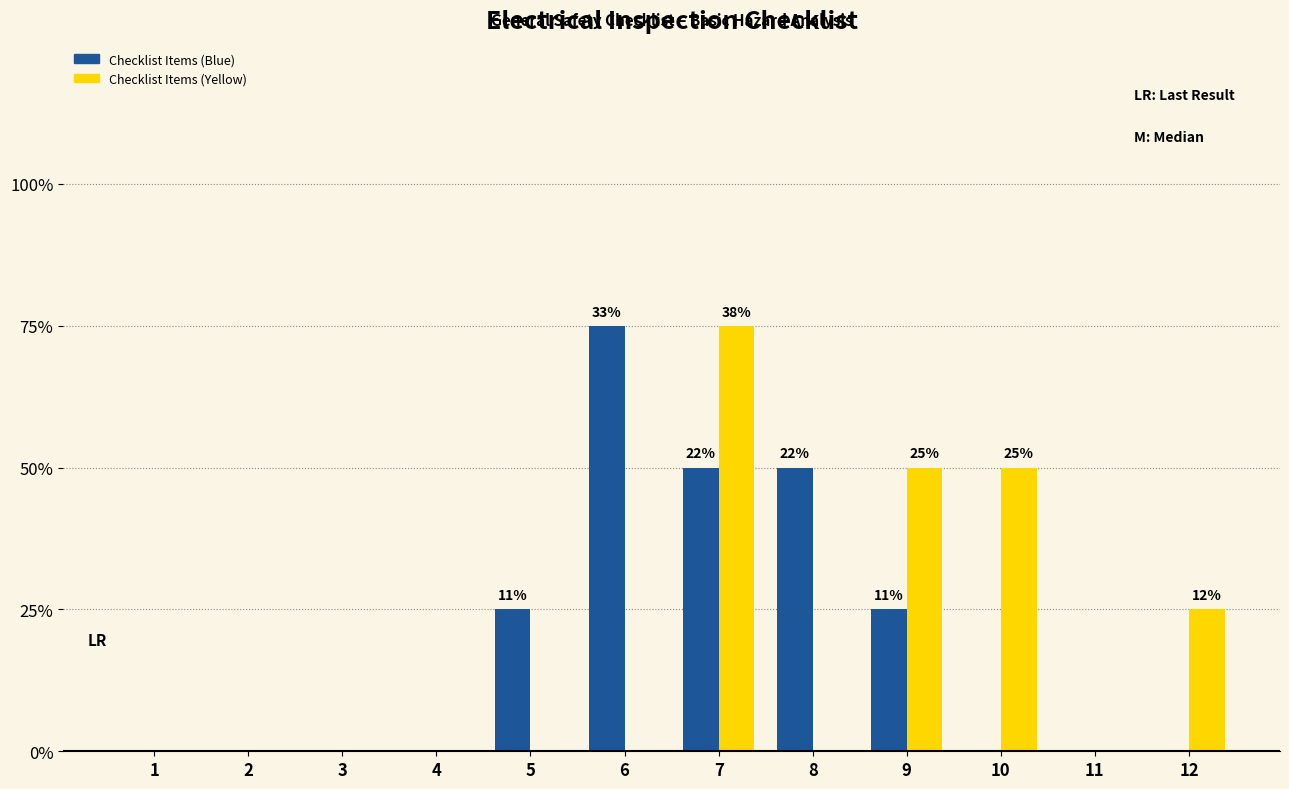

At which category does the chart reach its peak across all series?

6